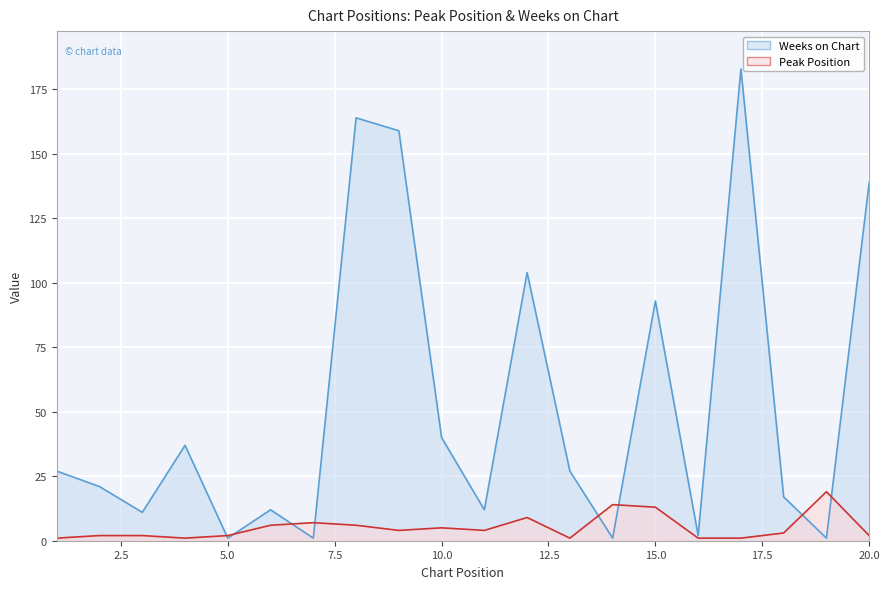

List the series in order of their peak value, lowest first.

Peak Position, Weeks on Chart